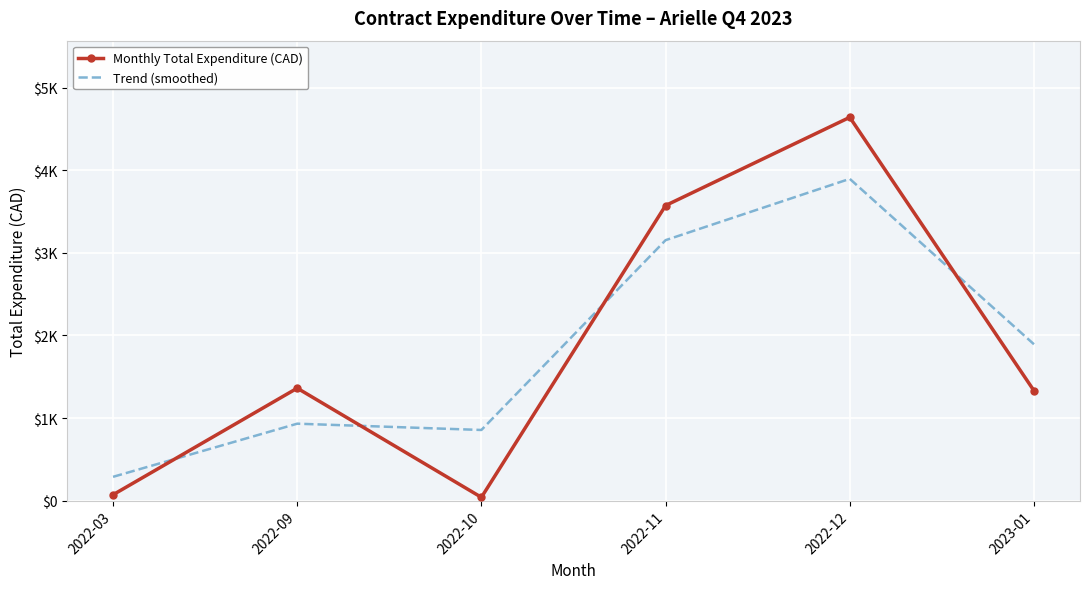

Between 2022-10 and 2022-12, which series saw the biggest shift?

Monthly Total Expenditure (CAD)